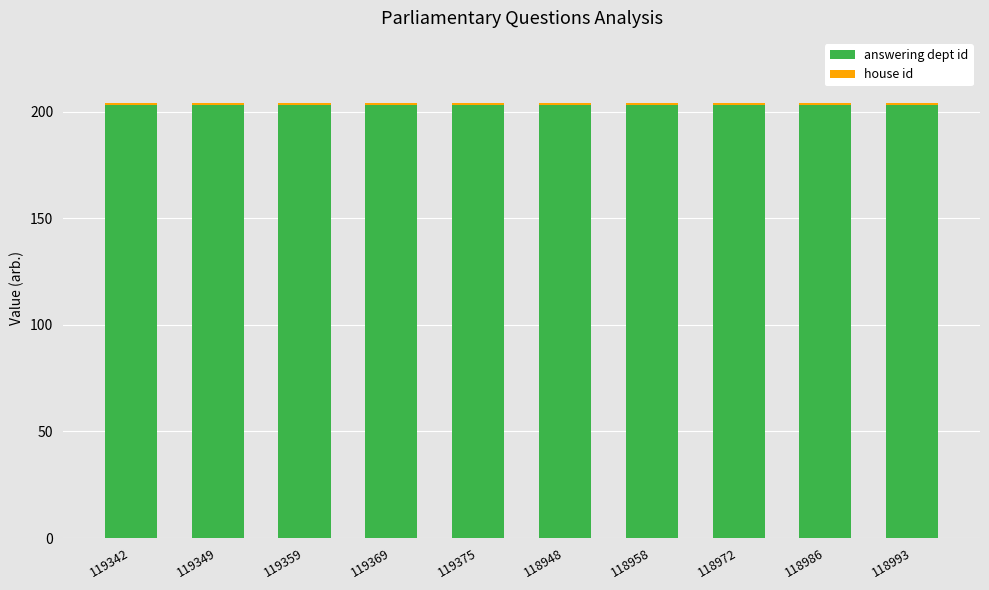

What is the average value of the answering dept id series?

203